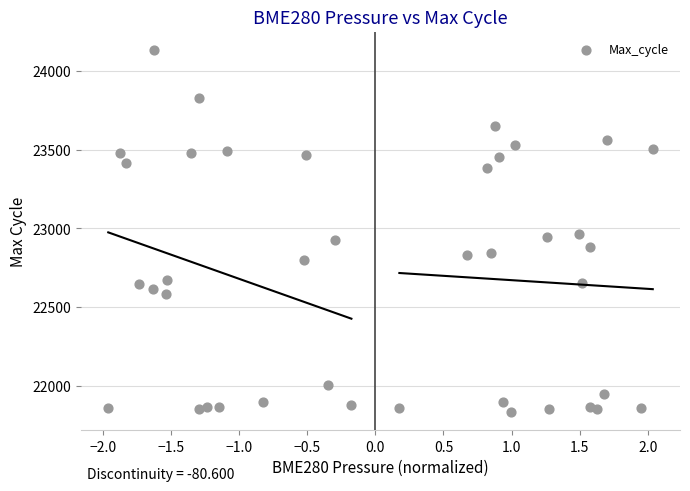

What is the range of Y values (max minus min)?

2298